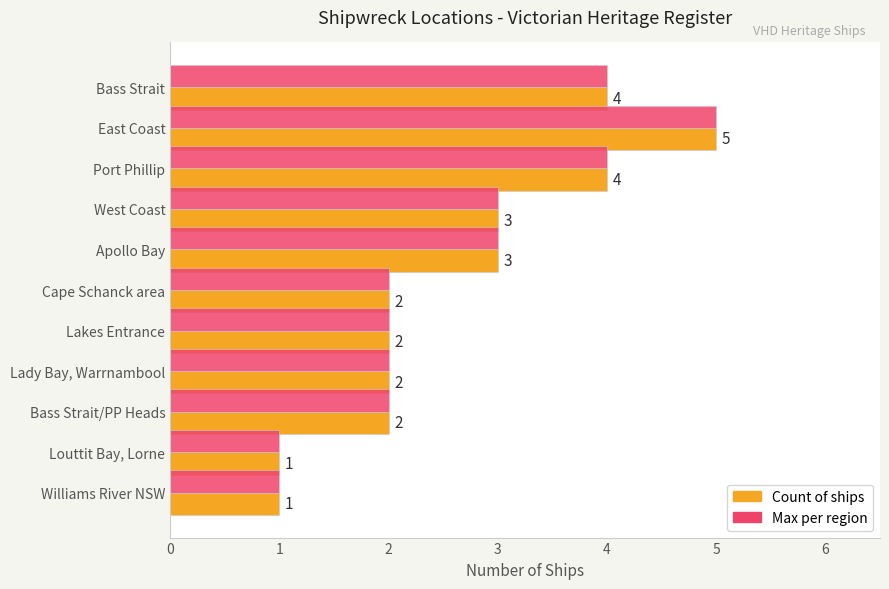

How many Count of ships values are between 2 and 4?

8